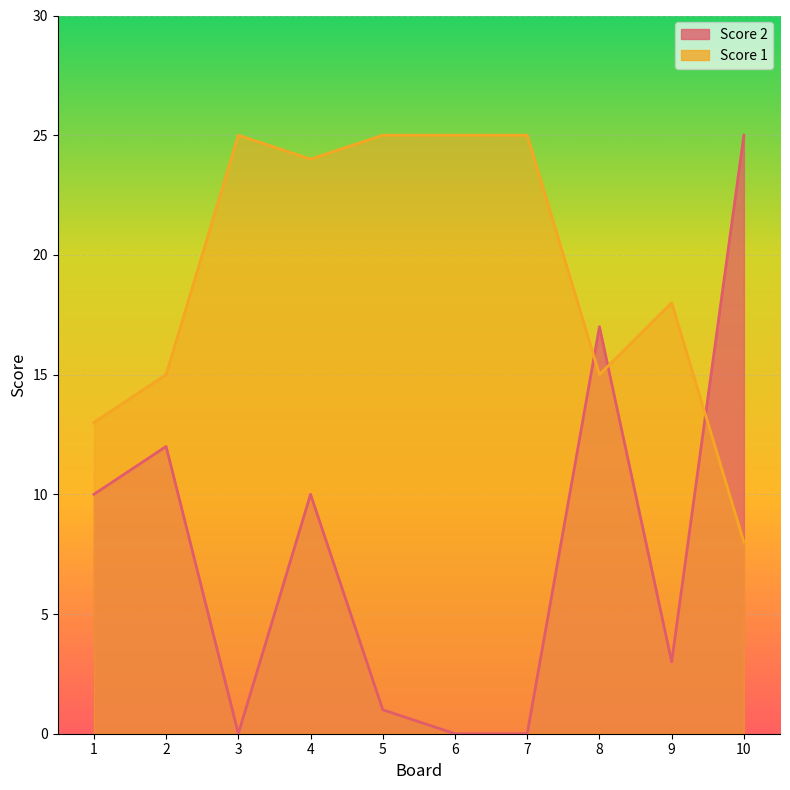

At which category does Score 2 reach its first local valley?

3